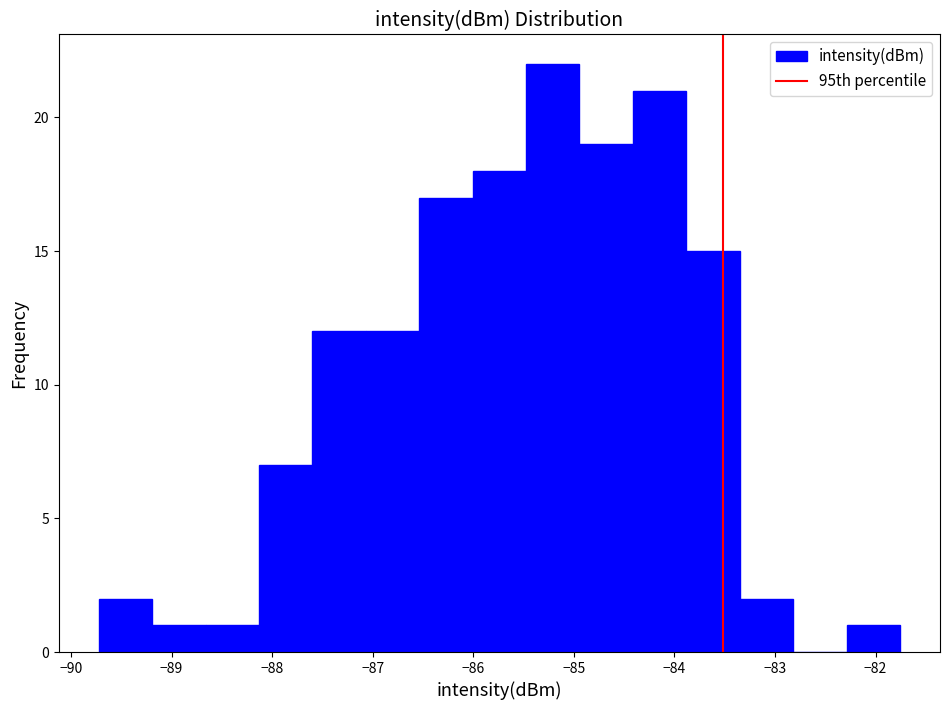

Reading left to right, list every bar in this chart as the range it spans on the x-axis followed by its height. Neither the bar edges nor the heights are printed on the chart, so give them approximately, as read against the axes.

-89.7 to -89.2: 2
-89.2 to -88.7: 1
-88.7 to -88.1: 1
-88.1 to -87.6: 7
-87.6 to -87.1: 12
-87.1 to -86.5: 12
-86.5 to -86.0: 17
-86.0 to -85.5: 18
-85.5 to -84.9: 22
-84.9 to -84.4: 19
-84.4 to -83.9: 21
-83.9 to -83.4: 15
-83.4 to -82.8: 2
-82.8 to -82.3: 0
-82.3 to -81.8: 1